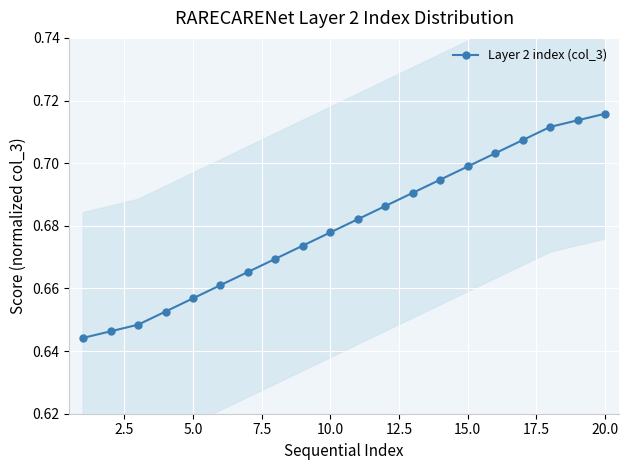

The value of Layer 2 index (col_3) at 15.0 is 1.0. True or false?

False